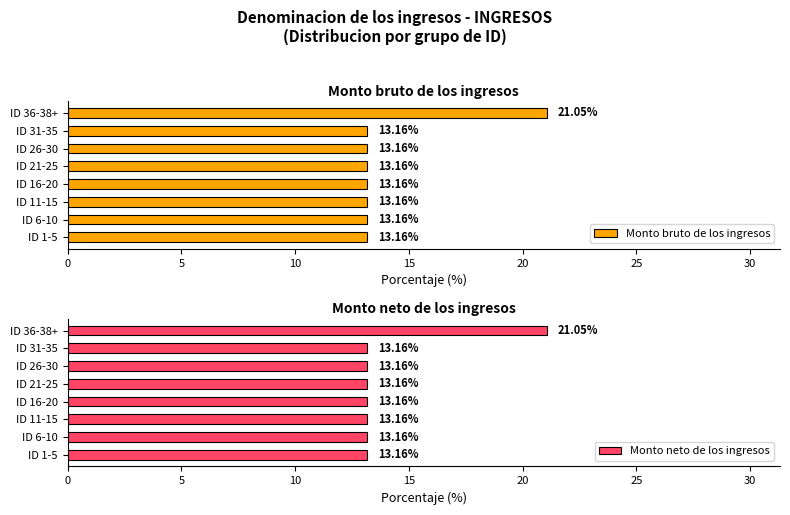

What is the difference between the maximum and minimum values in the Monto bruto de los ingresos series?

7.9